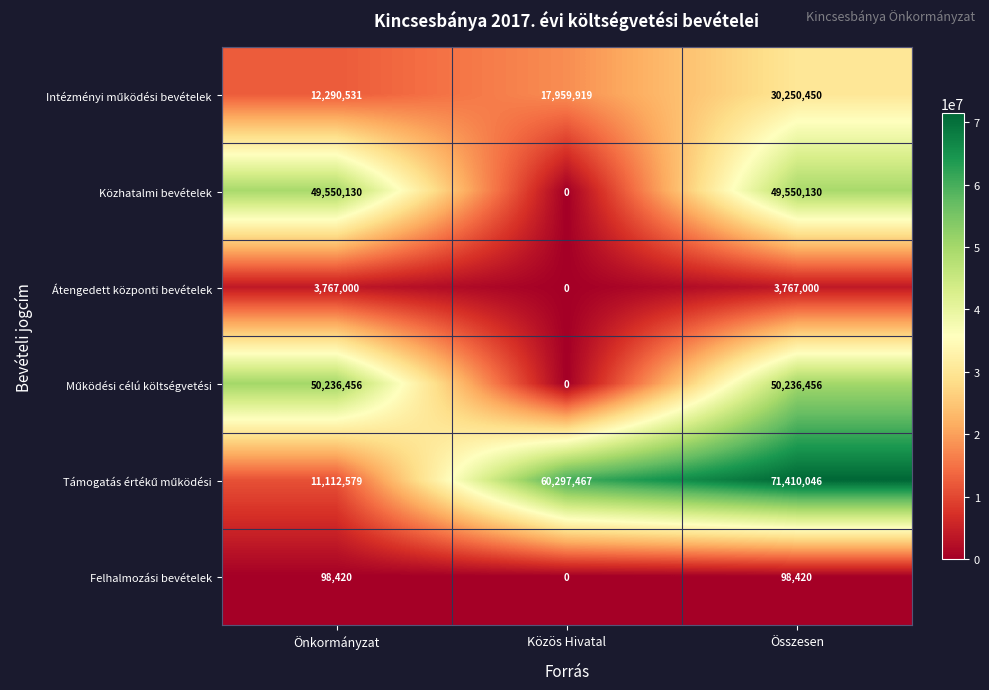

Is it true that Átengedett központi bevételek equals 3767000 at Összesen?

True